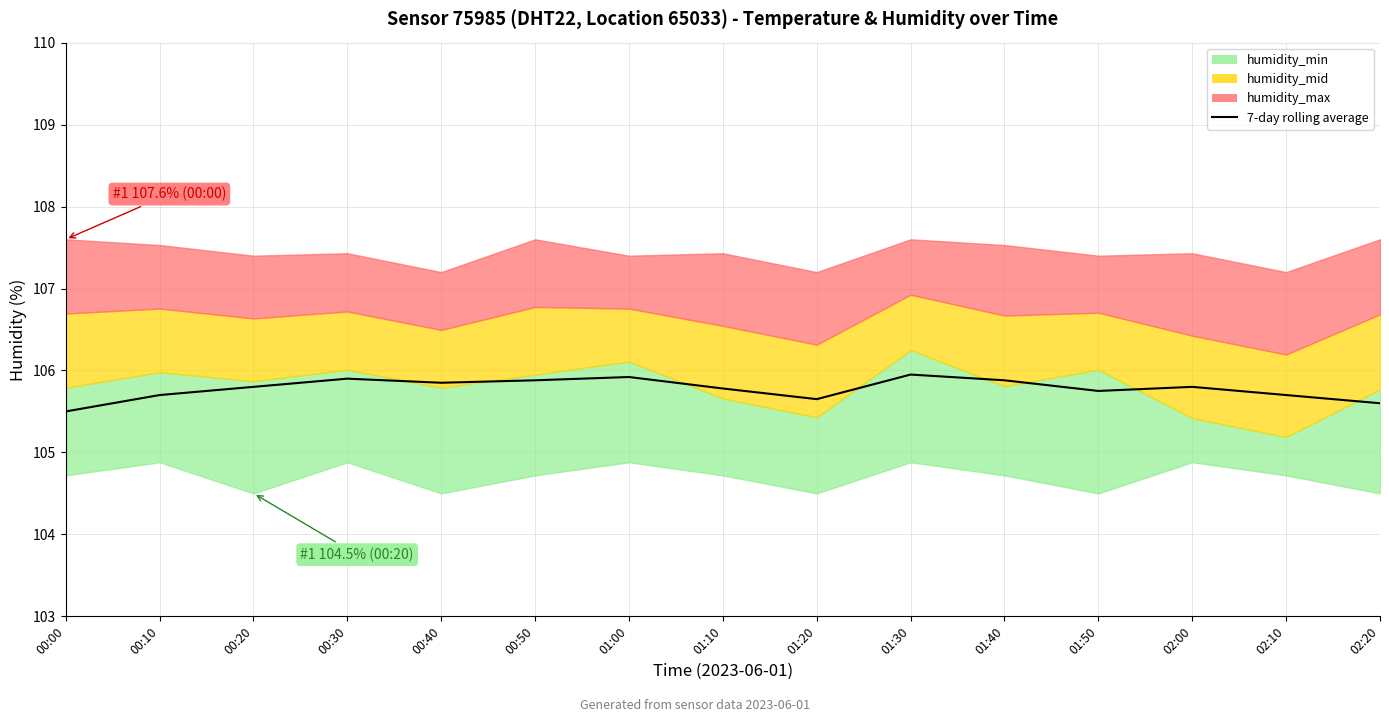

How many interior local peaks (higher than both neighbors) does the data have?

4